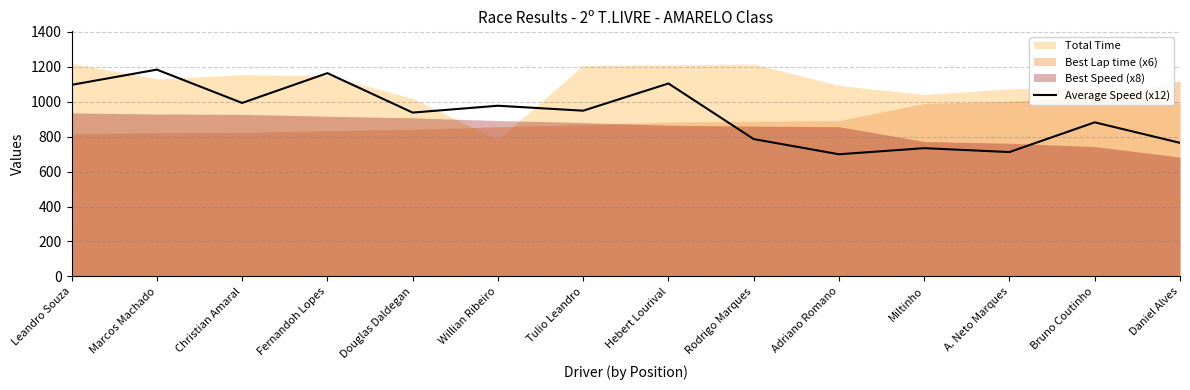

What is the value of the 5th point from the left?

937.4